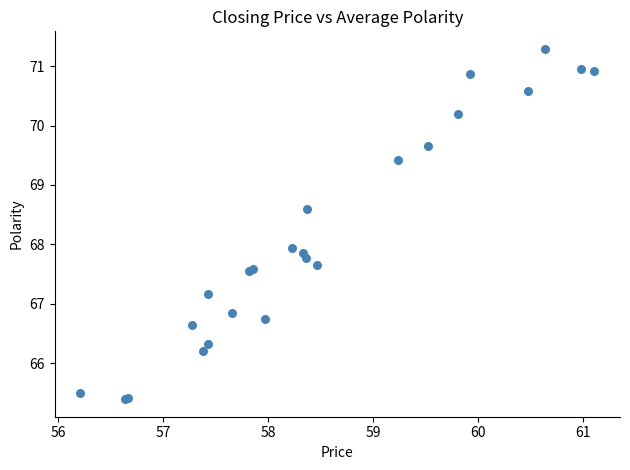

What Y value in the scatter plot is closest to 68?

67.9